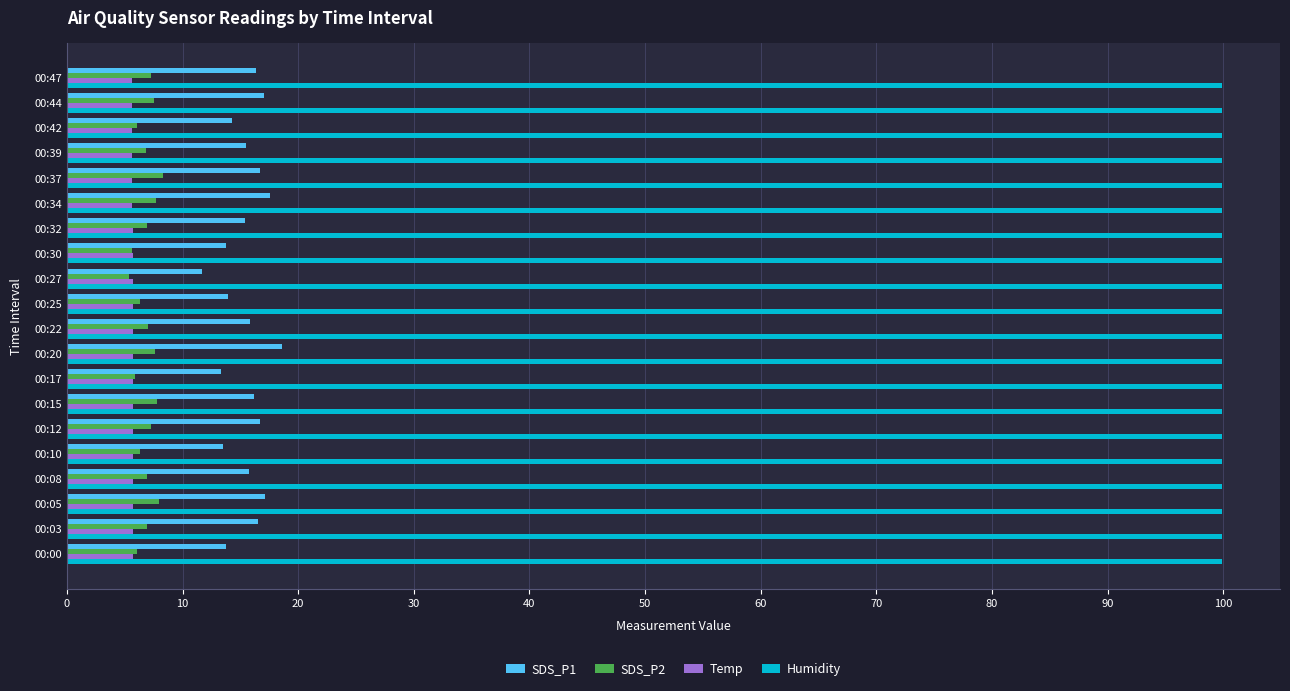

At how many categories does at least one series exceed 44?

20